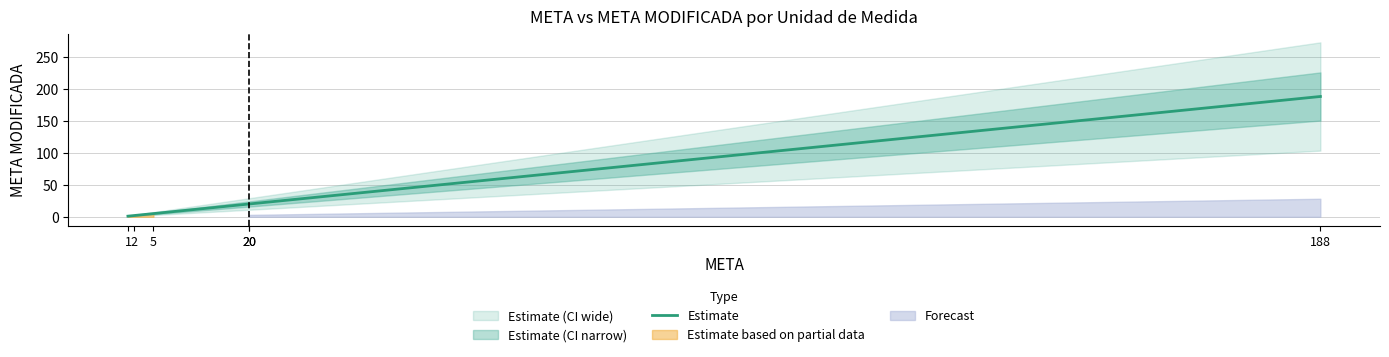

What is the value of the 4th point from the left?

20